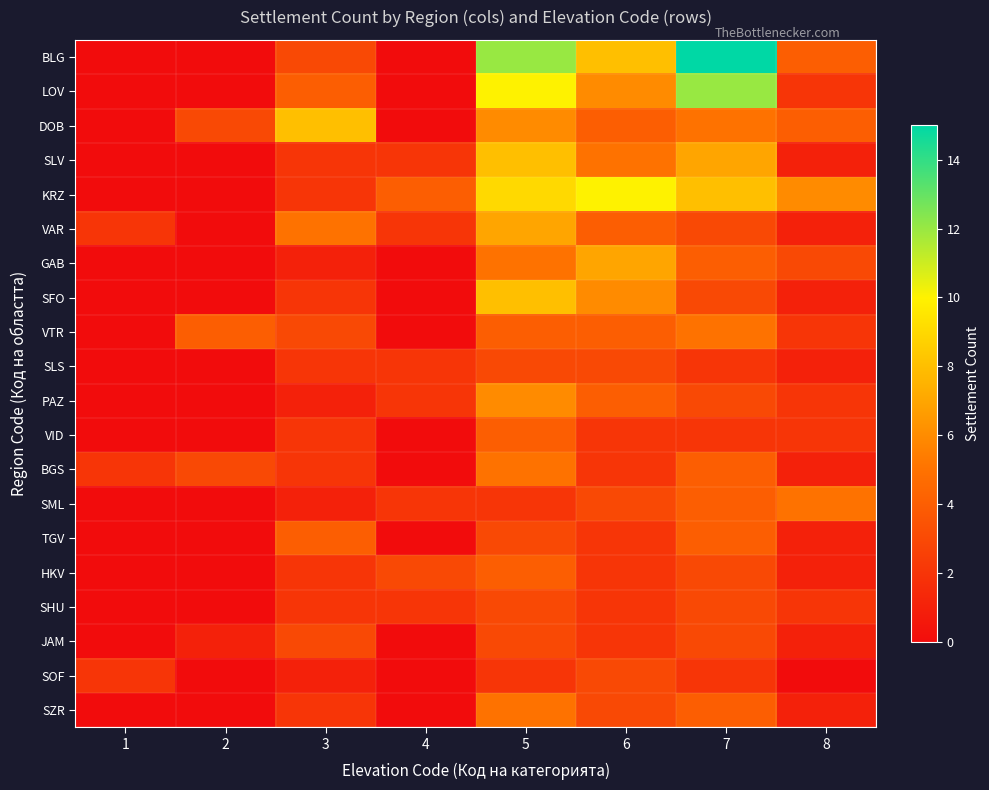

Reading left to right, extract all data points from this chart.

BLG: 1=0	2=0	3=3	4=0	5=12	6=8	7=15	8=4
LOV: 1=0	2=0	3=4	4=0	5=10	6=6	7=12	8=2
DOB: 1=0	2=3	3=8	4=0	5=6	6=4	7=5	8=4
SLV: 1=0	2=0	3=2	4=2	5=8	6=5	7=7	8=1
KRZ: 1=0	2=0	3=2	4=4	5=9	6=10	7=8	8=6
VAR: 1=2	2=0	3=5	4=2	5=7	6=4	7=3	8=1
GAB: 1=0	2=0	3=1	4=0	5=5	6=7	7=4	8=3
SFO: 1=0	2=0	3=2	4=0	5=8	6=6	7=3	8=1
VTR: 1=0	2=4	3=3	4=0	5=4	6=4	7=5	8=2
SLS: 1=0	2=0	3=2	4=2	5=3	6=3	7=2	8=1
PAZ: 1=0	2=0	3=1	4=2	5=6	6=4	7=3	8=2
VID: 1=0	2=0	3=2	4=0	5=4	6=2	7=2	8=2
BGS: 1=2	2=3	3=2	4=0	5=5	6=2	7=4	8=1
SML: 1=0	2=0	3=1	4=2	5=2	6=3	7=4	8=5
TGV: 1=0	2=0	3=4	4=0	5=3	6=2	7=4	8=1
HKV: 1=0	2=0	3=2	4=3	5=4	6=2	7=3	8=1
SHU: 1=0	2=0	3=2	4=2	5=3	6=2	7=3	8=2
JAM: 1=0	2=1	3=3	4=0	5=3	6=2	7=3	8=1
SOF: 1=2	2=0	3=1	4=0	5=2	6=3	7=2	8=0
SZR: 1=0	2=0	3=2	4=0	5=5	6=3	7=4	8=1